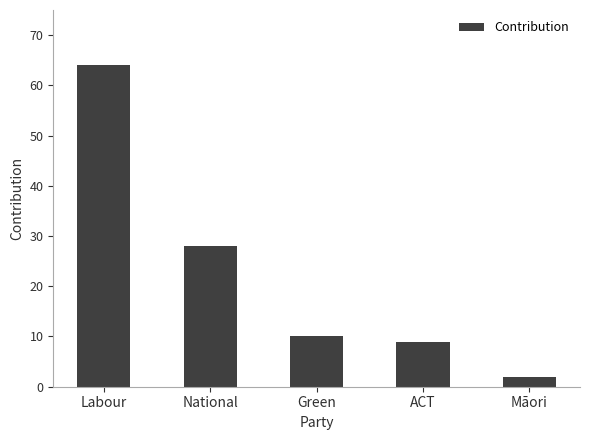

The value at National is 19. True or false?

False